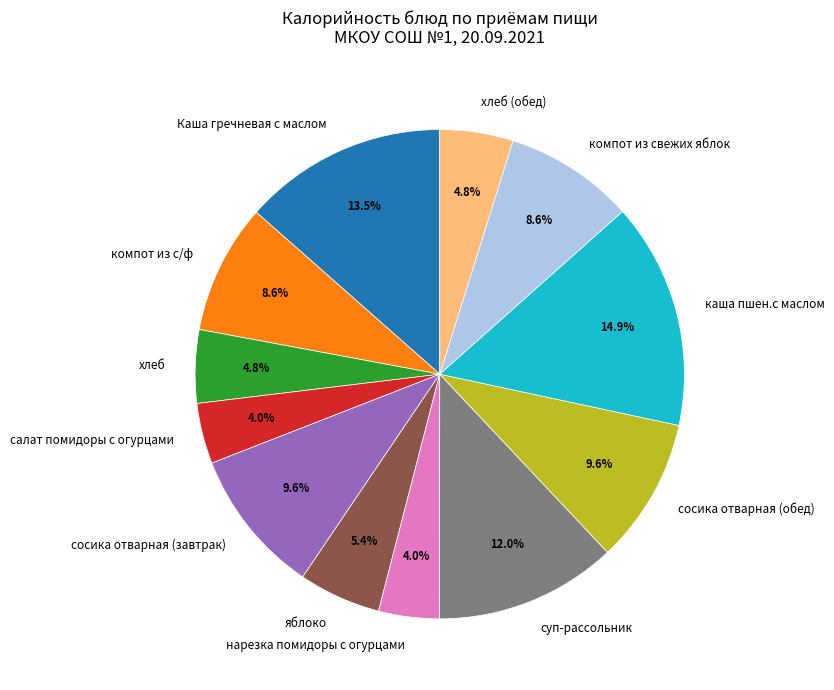

Count the number of slices in the pie.

12